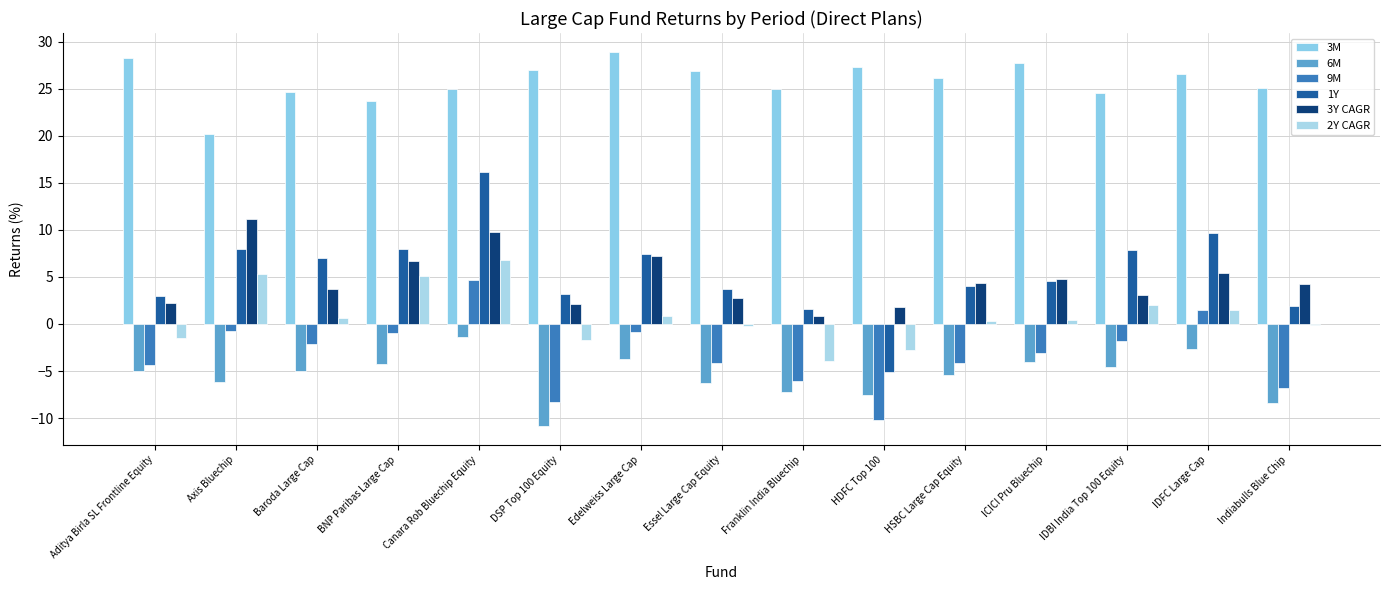

What is the difference between the maximum and minimum values in the 1Y series?

21.2